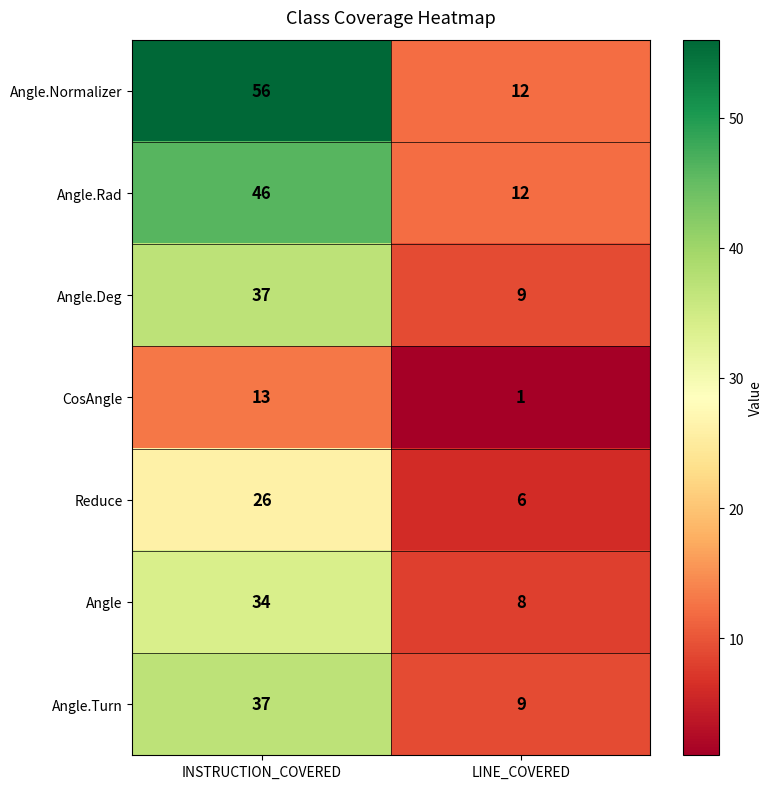

Rank the categories by Angle value from lowest to highest.

LINE_COVERED, INSTRUCTION_COVERED